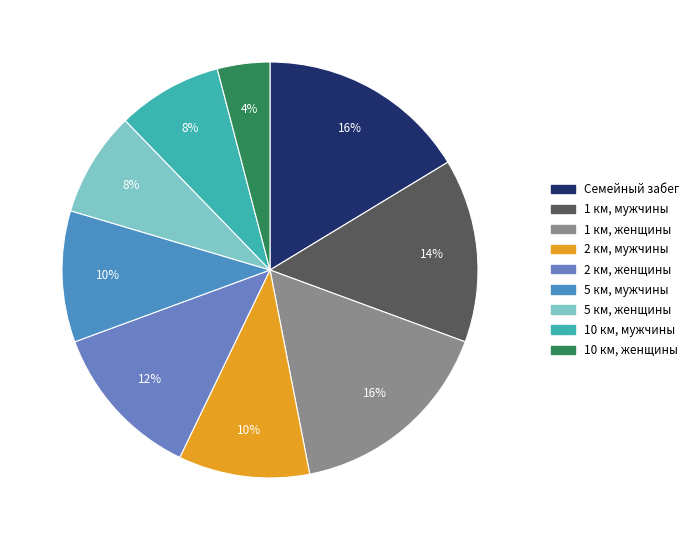

To the nearest percent, what is the combined percentage of 10 км, мужчины and 2 км, женщины?

20%